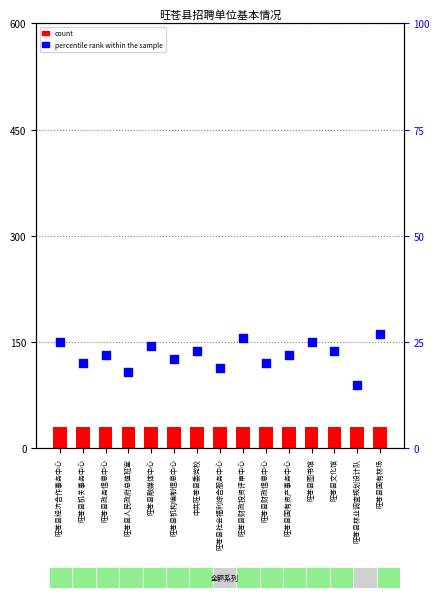

Which series reaches the minimum Y coordinate?

percentile rank within the sample